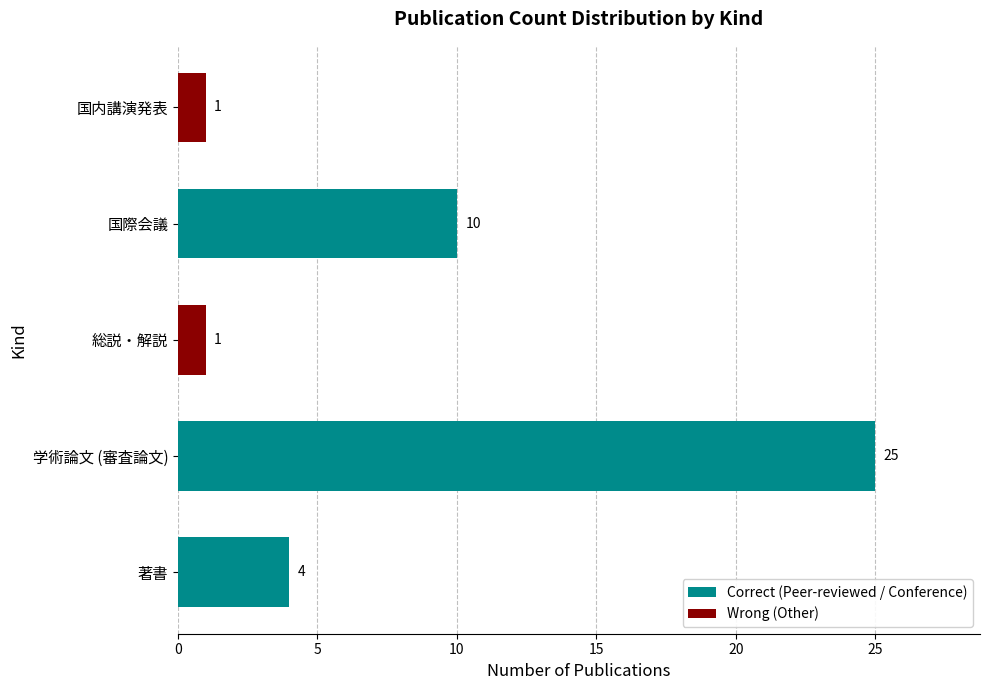

Which label corresponds to the largest value in the chart?

学術論文 (審査論文)